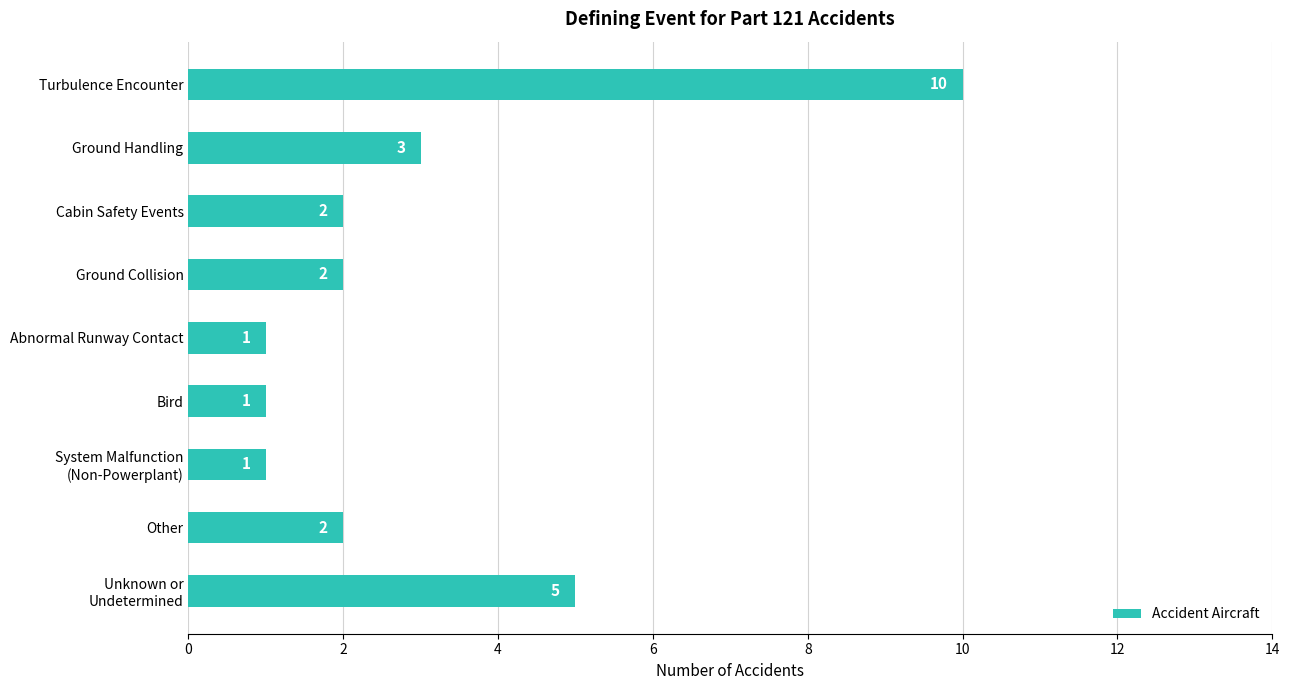

Reading top to bottom, extract all data points from this chart.

10	3	2	2	1	1	1	2	5